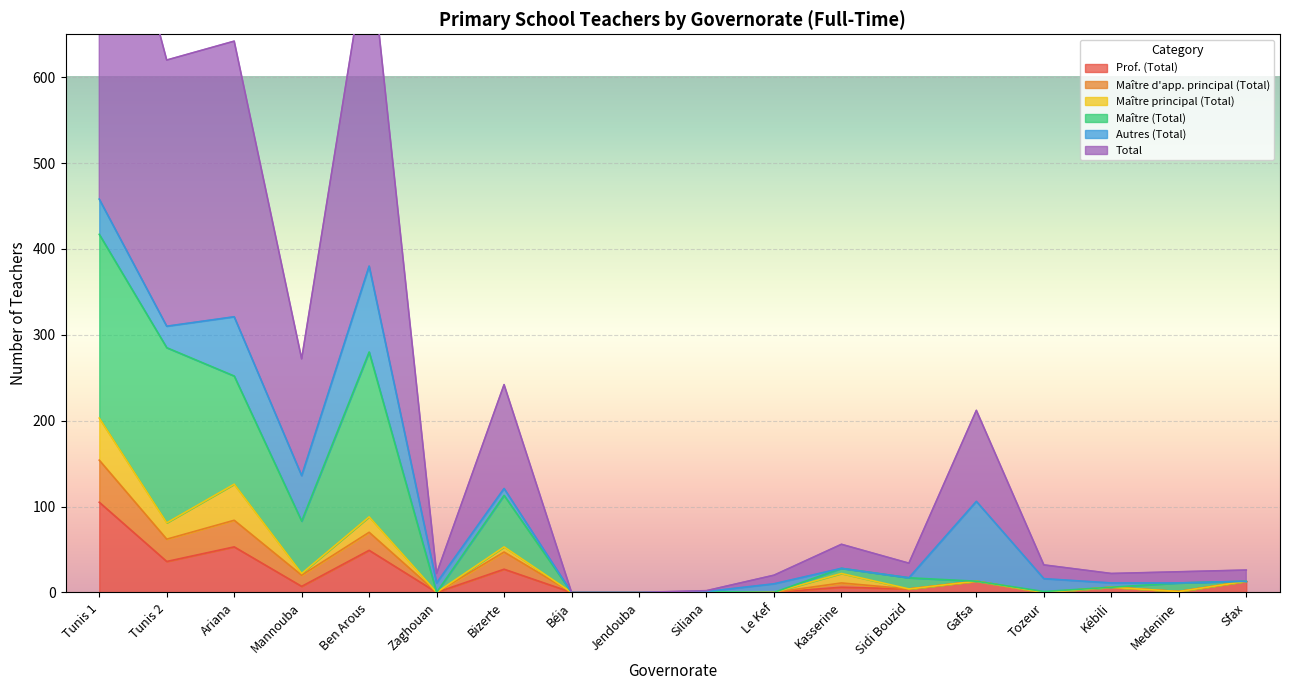

How many interior local valleys does the Maître (Total) series have?

4